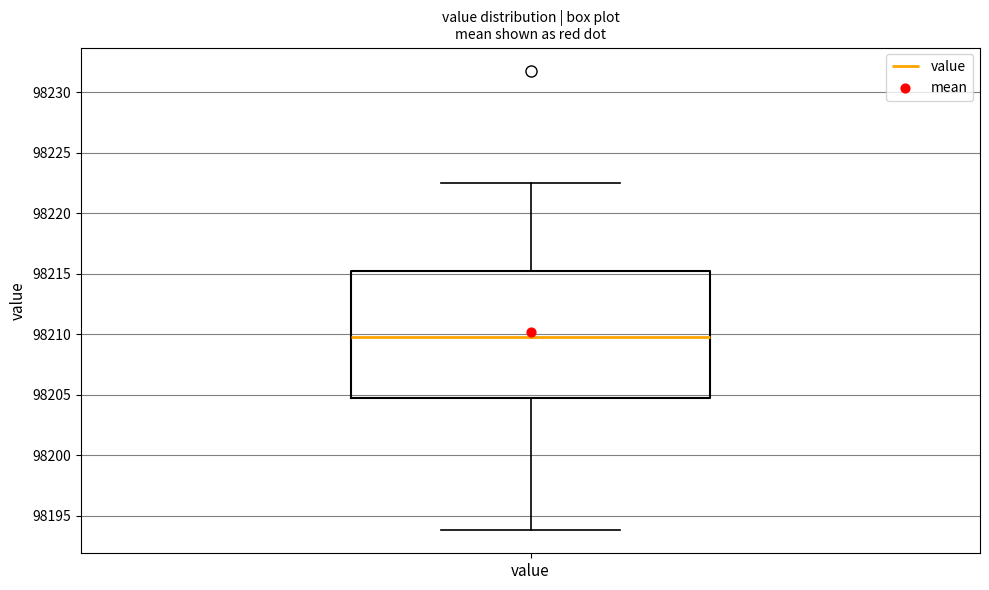

Transcribe this box plot: give where the median line is, the range the box spans, and where the two whiskers end, as read against the y-axis. The values are not printed on the chart, so give them approximately, as read against the axis.

median 98210.0, box 98204.5 to 98215.0, whiskers 98194.0 to 98222.5